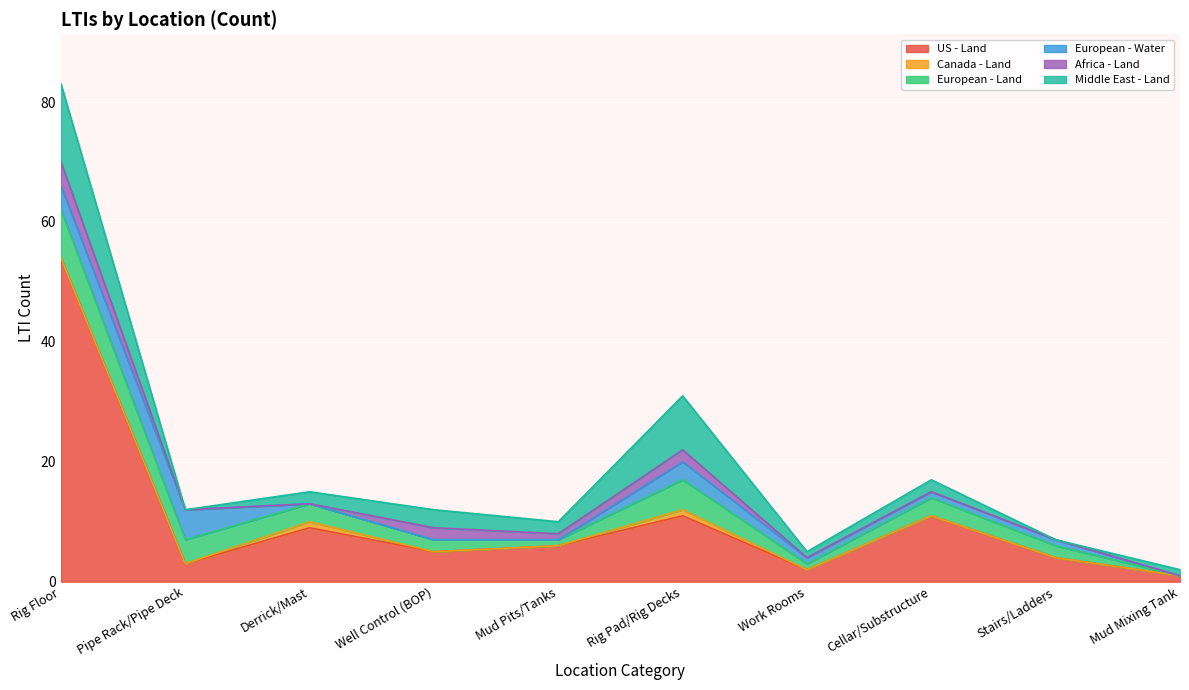

What is the difference between the maximum and second lowest values in the US - Land series?

52